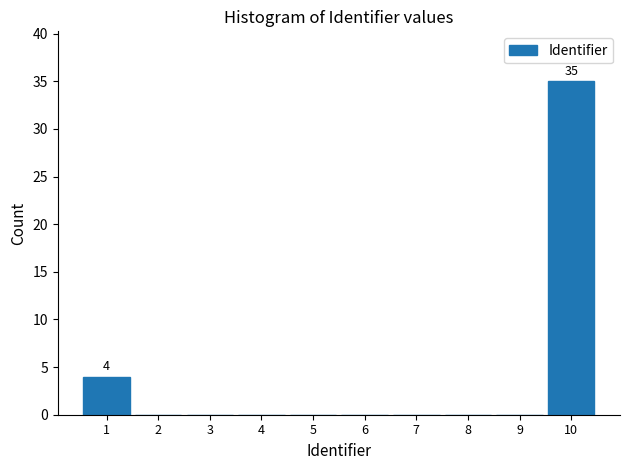

Reading right to left, extract all data points from this chart.

10=35	9=0	8=0	7=0	6=0	5=0	4=0	3=0	2=0	1=4